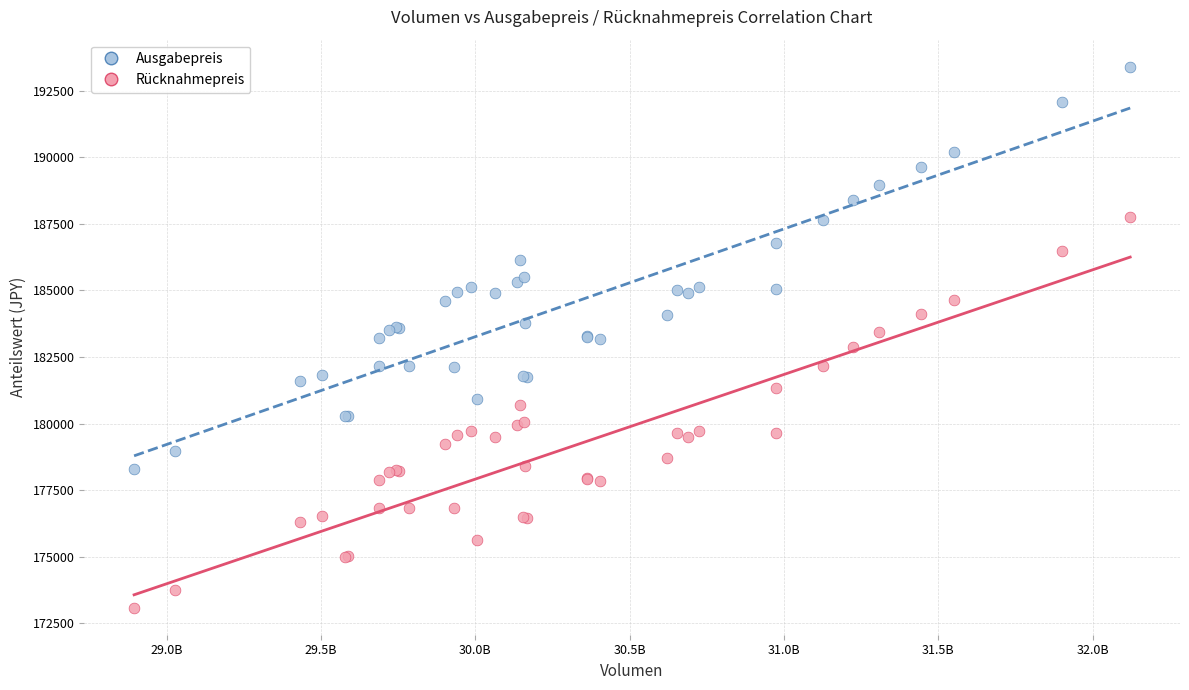

Which series contains the highest Y value?

Ausgabepreis